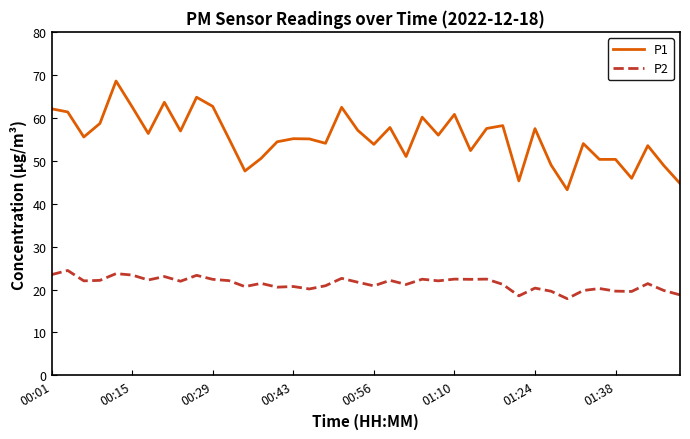

True or false: P1 and P2 cross at least once.

False